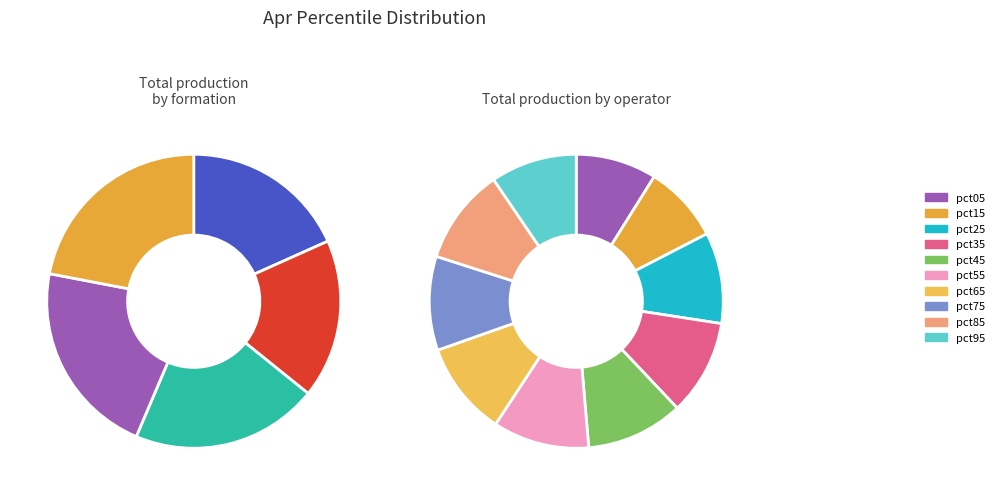

What is the largest slice in the pie chart?

pct45